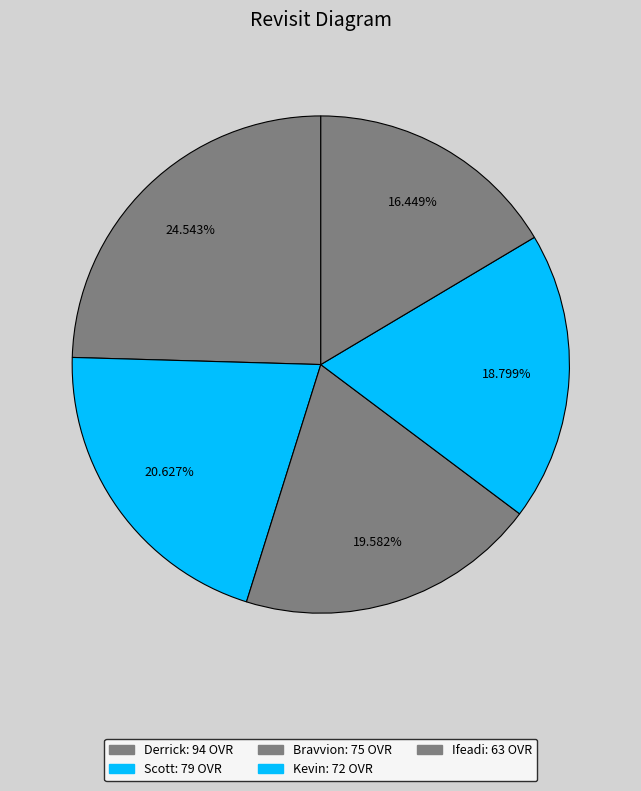

How many slices are in this pie chart?

5